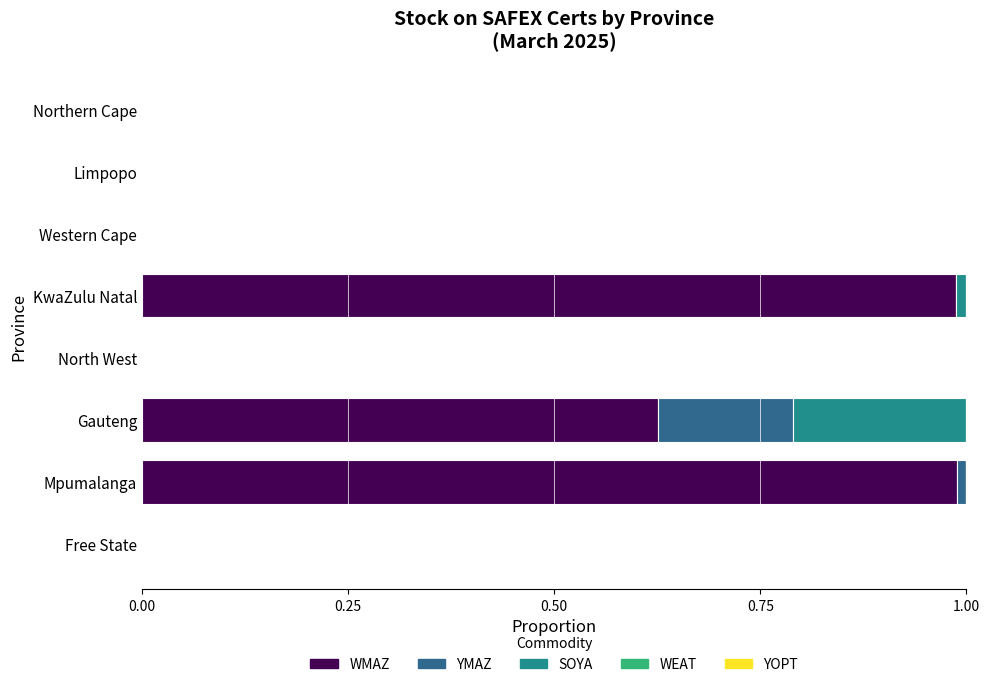

Is it true that WMAZ equals 0.0 at Western Cape?

True